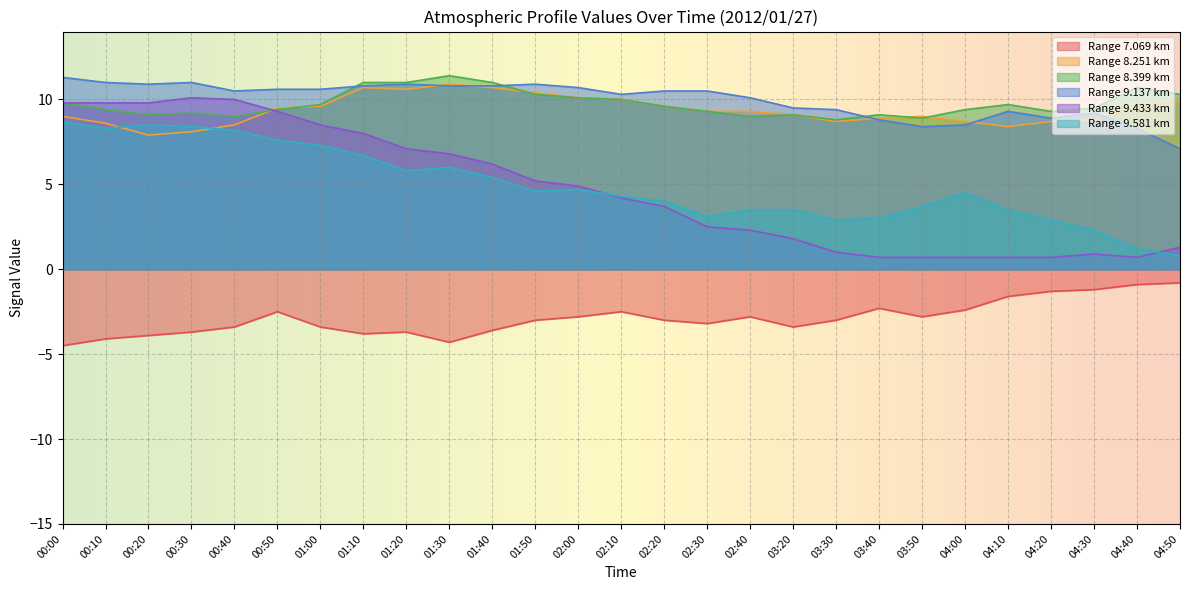

How many lines are shown in the chart?

6